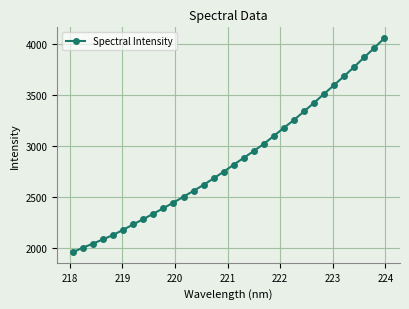

What is the average value?

2864.9